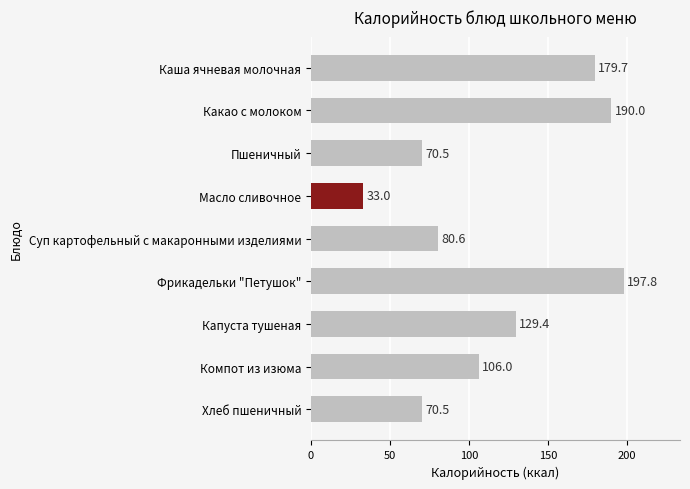

What is the maximum value shown in the chart?

197.8